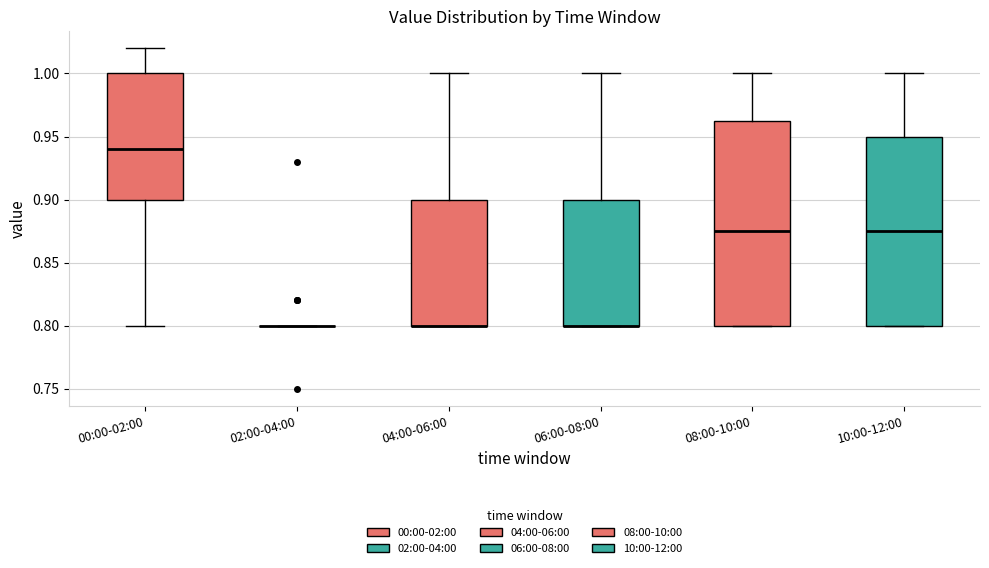

Reading left to right, transcribe this box plot: for each box, give where its median line is, the range the box spans, and where its two whiskers end, as read against the y-axis. The values are not printed on the chart, so give them approximately, as read against the axis.

00:00-02:00: median 0.940, box 0.900 to 1.000, whiskers 0.800 to 1.020
02:00-04:00: box collapsed to a line at 0.800, whiskers 0.800 to 0.800
04:00-06:00: median 0.800 (drawn on the box's lower edge), box 0.800 to 0.900, whiskers 0.800 to 1.000
06:00-08:00: median 0.800 (drawn on the box's lower edge), box 0.800 to 0.900, whiskers 0.800 to 1.000
08:00-10:00: median 0.875, box 0.800 to 0.965, whiskers 0.800 to 1.000
10:00-12:00: median 0.875, box 0.800 to 0.950, whiskers 0.800 to 1.000